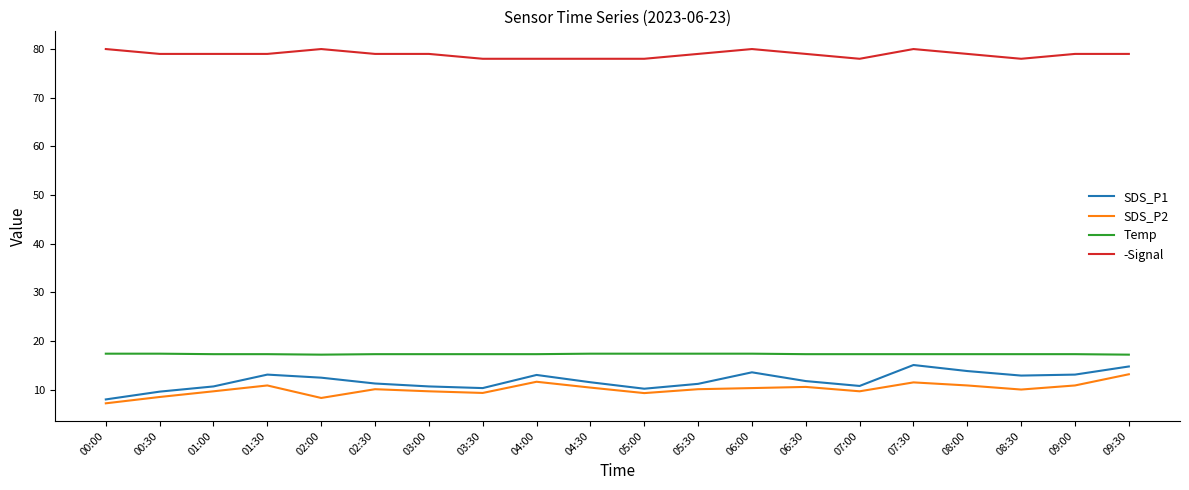

In SDS_P2, how many points are lower than both neighbors (excluding endpoints)?

5